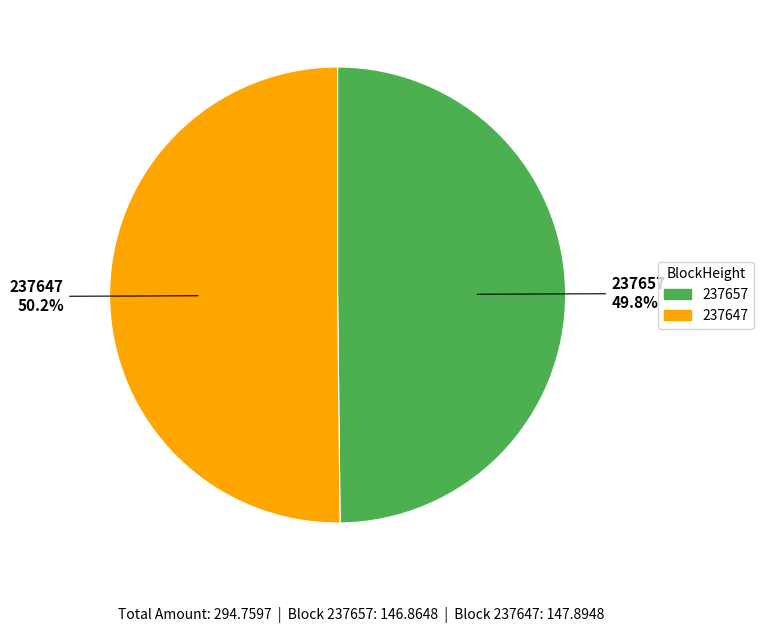

What percentage do 237657 and 237647 together represent?

100.0%